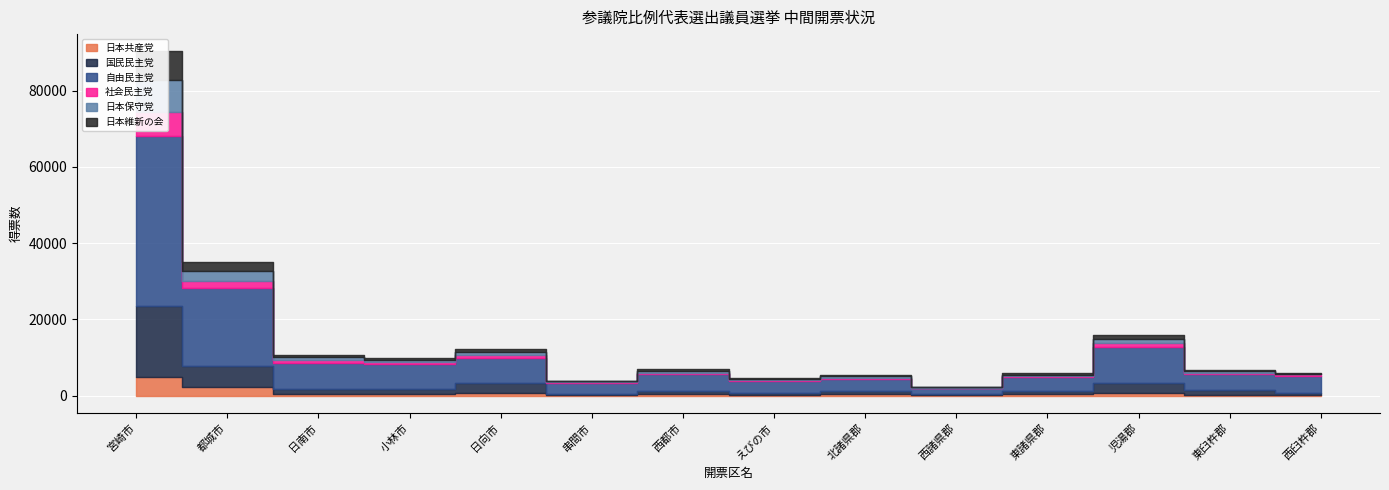

True or false: 日本共産党 and 自由民主党 cross at least once.

False